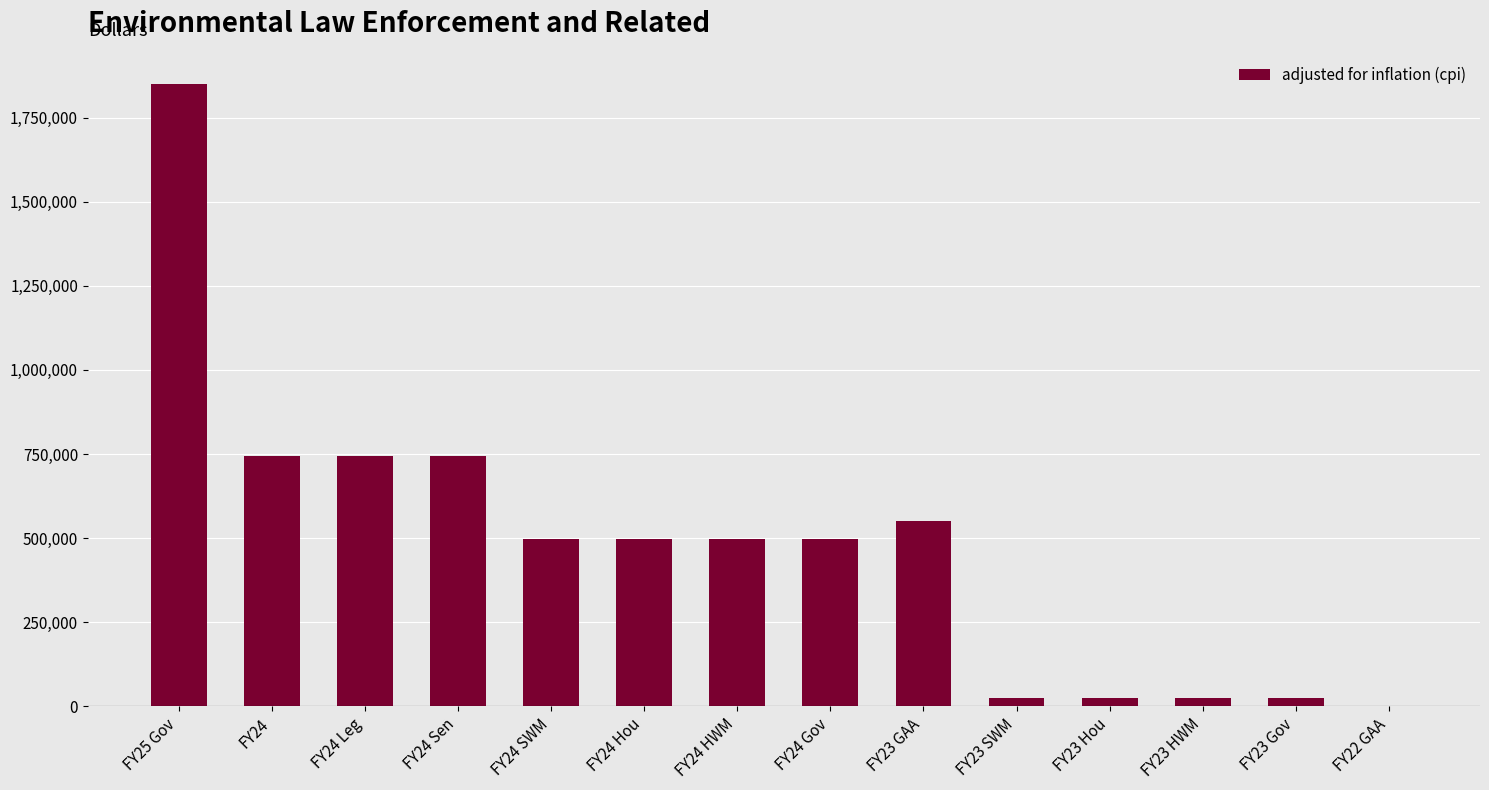

What is the sum of all values?

6721189